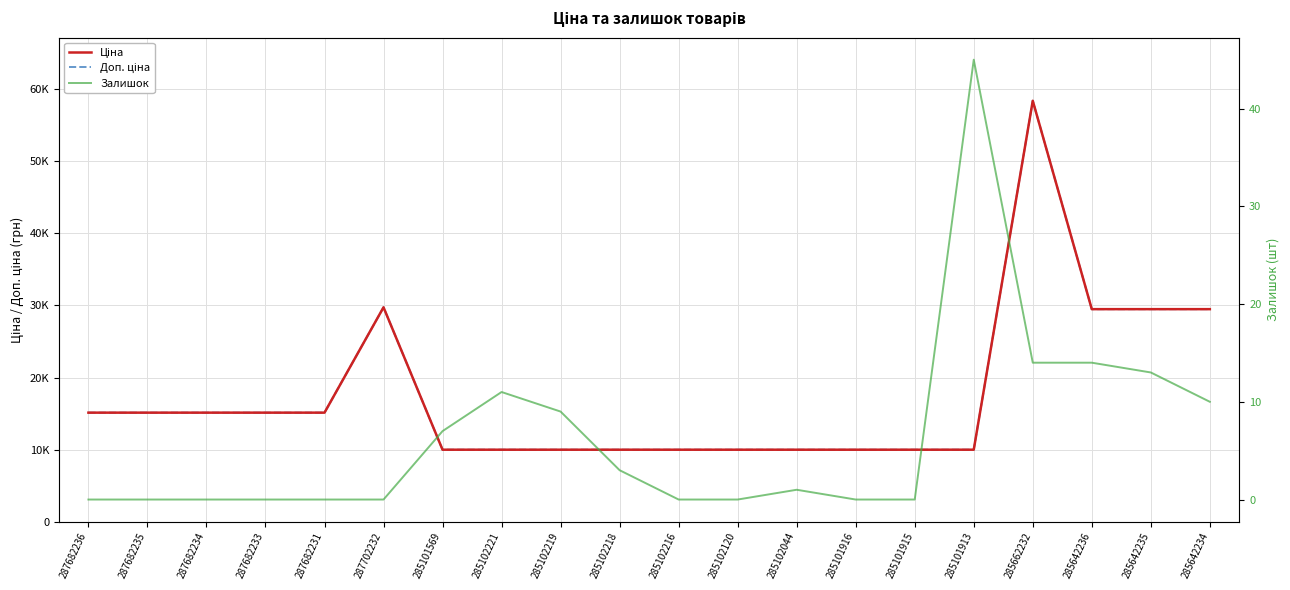

The value of Доп. ціна at 285102216 is 9975.0. True or false?

True